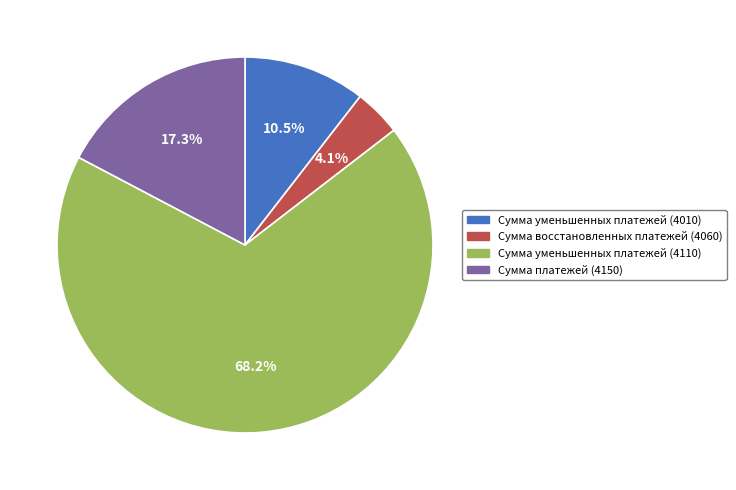

Count the number of slices in the pie.

4